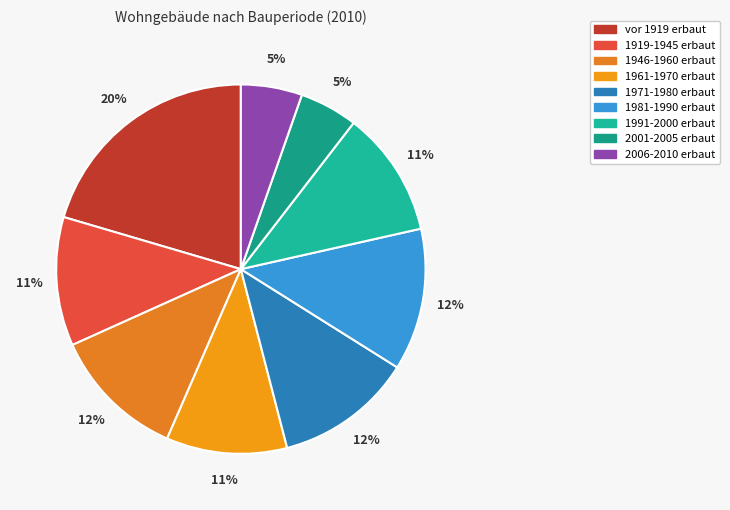

How many segments does this pie chart have?

9